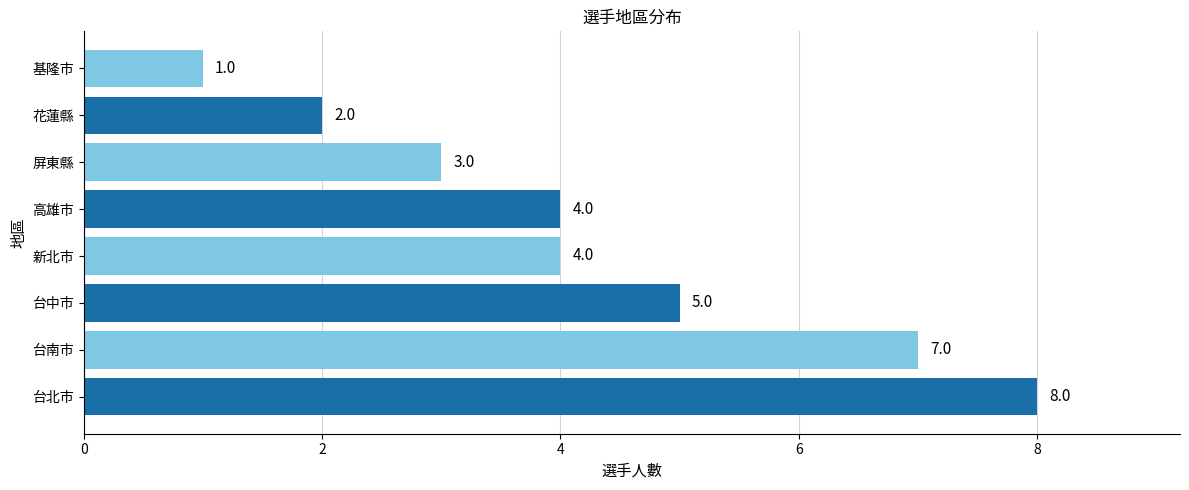

Between 台北市 and 屏東縣, which is larger?

台北市